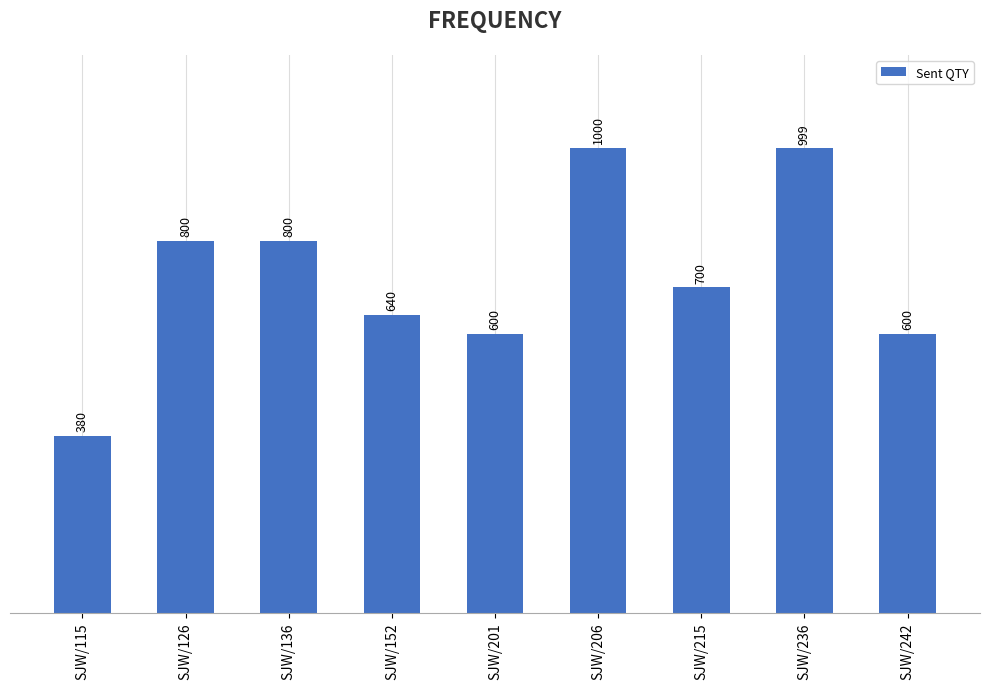

What is the sum of the values at SJW/115 and SJW/136?

1180